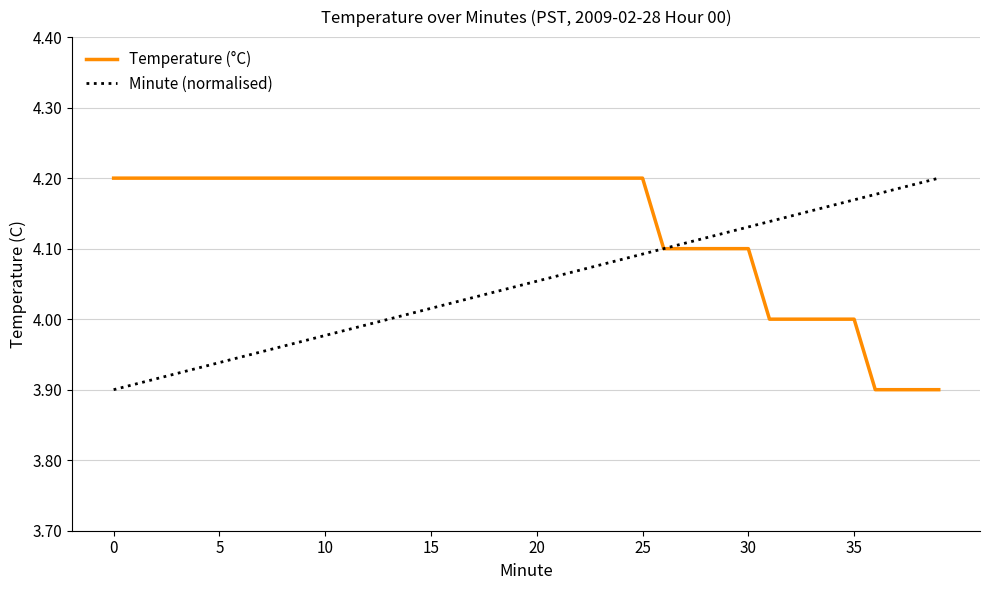

Rank the series by their average value, from lowest to highest.

Minute (normalised), Temperature (°C)